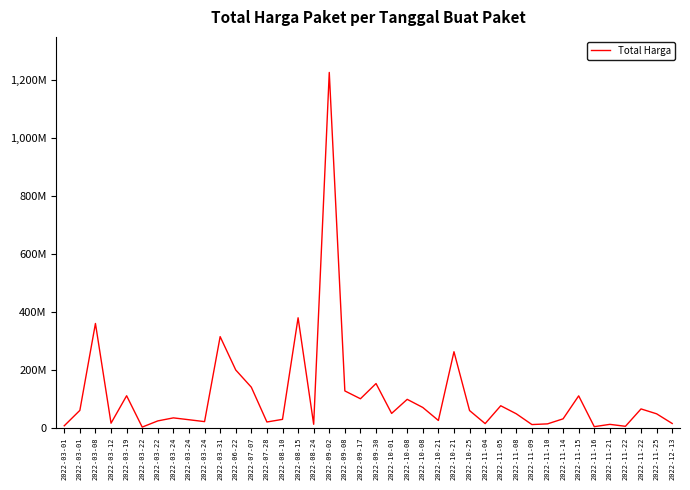

List the labels in order of value, smallest first.

2022-03-22, 2022-11-16, 2022-11-22, 2022-03-01, 2022-11-09, 2022-11-21, 2022-08-24, 2022-11-10, 2022-11-04, 2022-12-13, 2022-03-12, 2022-07-28, 2022-03-24, 2022-03-22, 2022-10-21, 2022-03-24, 2022-08-10, 2022-11-14, 2022-03-24, 2022-11-08, 2022-11-25, 2022-10-01, 2022-10-25, 2022-03-01, 2022-11-22, 2022-10-08, 2022-11-05, 2022-10-08, 2022-09-17, 2022-11-15, 2022-03-19, 2022-09-08, 2022-07-07, 2022-09-30, 2022-06-22, 2022-10-21, 2022-03-31, 2022-03-08, 2022-08-15, 2022-09-02